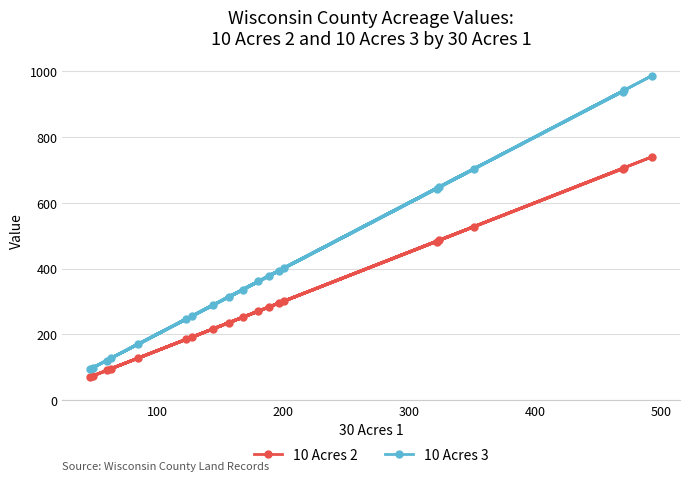

List the series in order of their overall mean, highest first.

10 Acres 3, 10 Acres 2